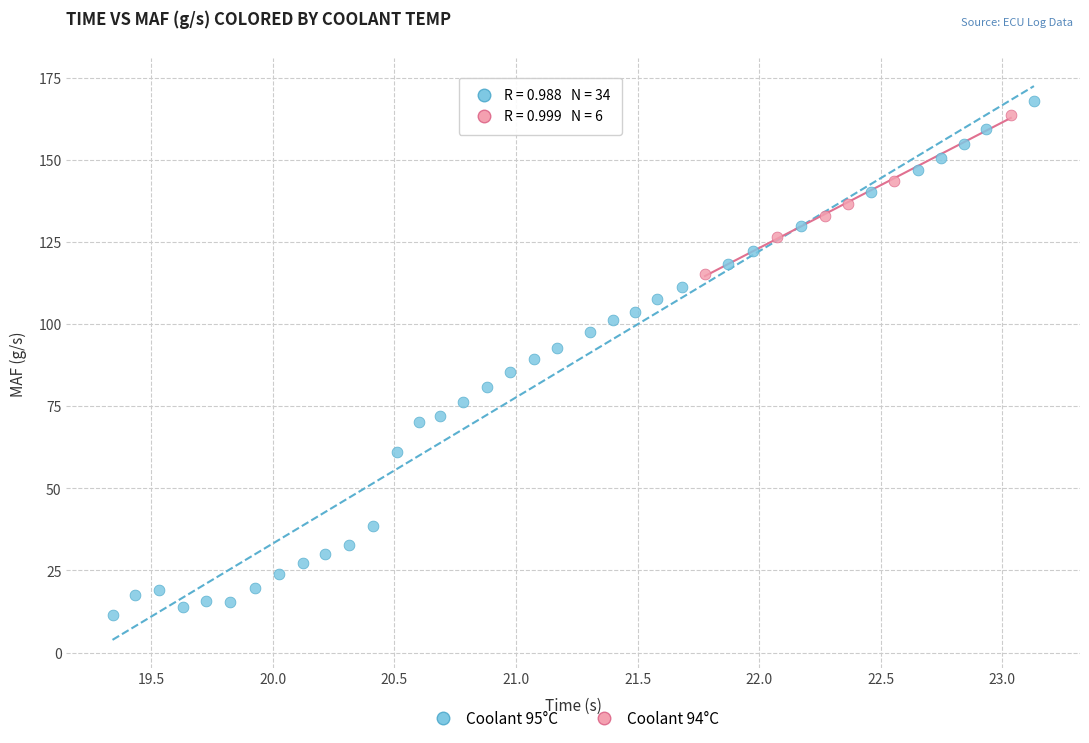

Which series contains the lowest Y value?

Coolant 95°C